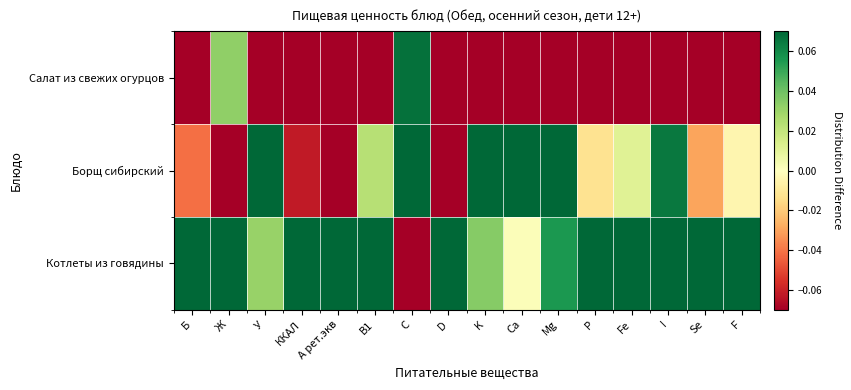

Reading left to right, transcribe all the data shown in this chart.

Салат из свежих огурцов: Б=-0.1	Ж=0.0	У=-0.1	ККАЛ=-0.1	A рет.экв=-0.1	B1=-0.1	C=0.1	D=-0.1	K=-0.1	Ca=-0.1	Mg=-0.1	P=-0.1	Fe=-0.1	I=-0.1	Se=-0.1	F=-0.1
Борщ сибирский: Б=-0.0	Ж=-0.1	У=0.1	ККАЛ=-0.1	A рет.экв=-0.1	B1=0.0	C=0.1	D=-0.1	K=0.1	Ca=0.1	Mg=0.1	P=-0.0	Fe=0.0	I=0.1	Se=-0.0	F=-0.0
Котлеты из говядины: Б=0.1	Ж=0.1	У=0.0	ККАЛ=0.1	A рет.экв=0.1	B1=0.1	C=-0.1	D=0.1	K=0.0	Ca=0.0	Mg=0.1	P=0.1	Fe=0.1	I=0.1	Se=0.1	F=0.1